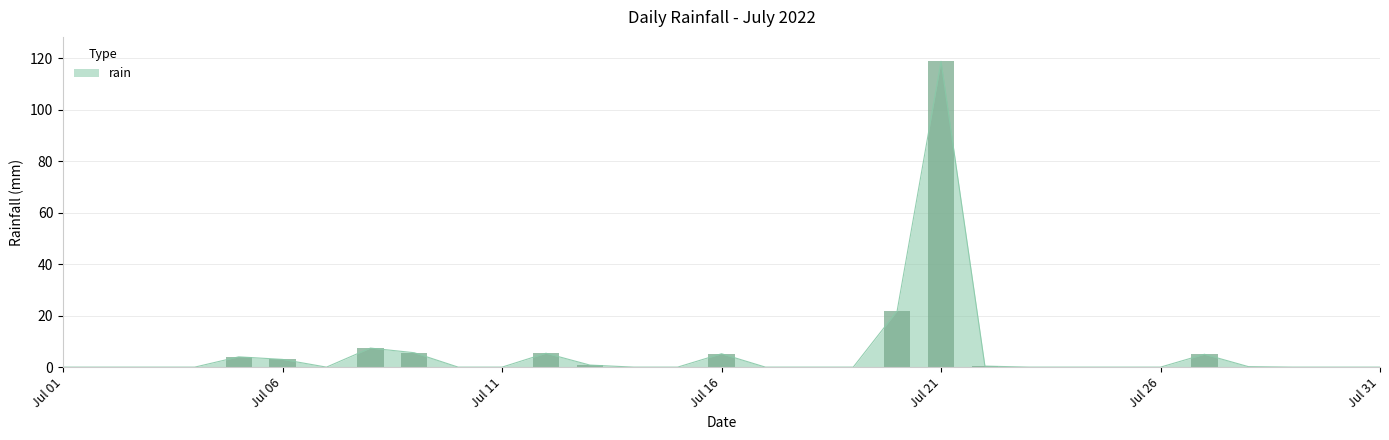

How many positive values are there?

12